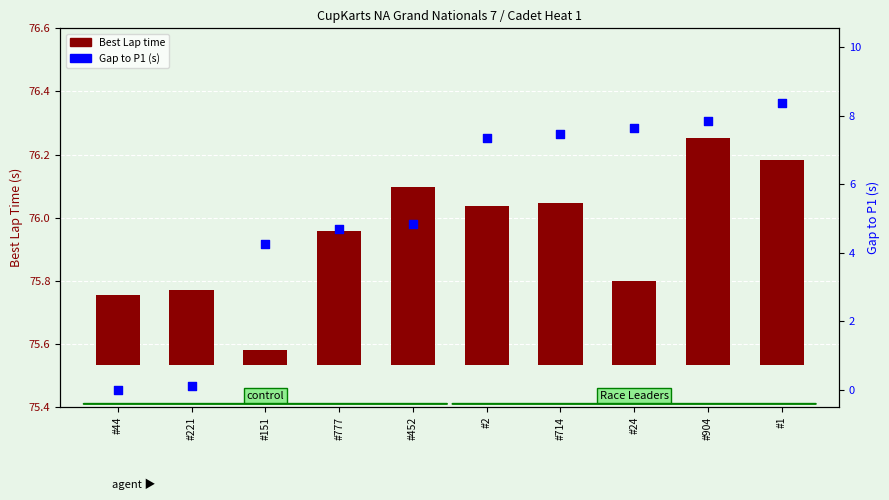

Which series contains the highest Y value?

Gap to P1 (s)